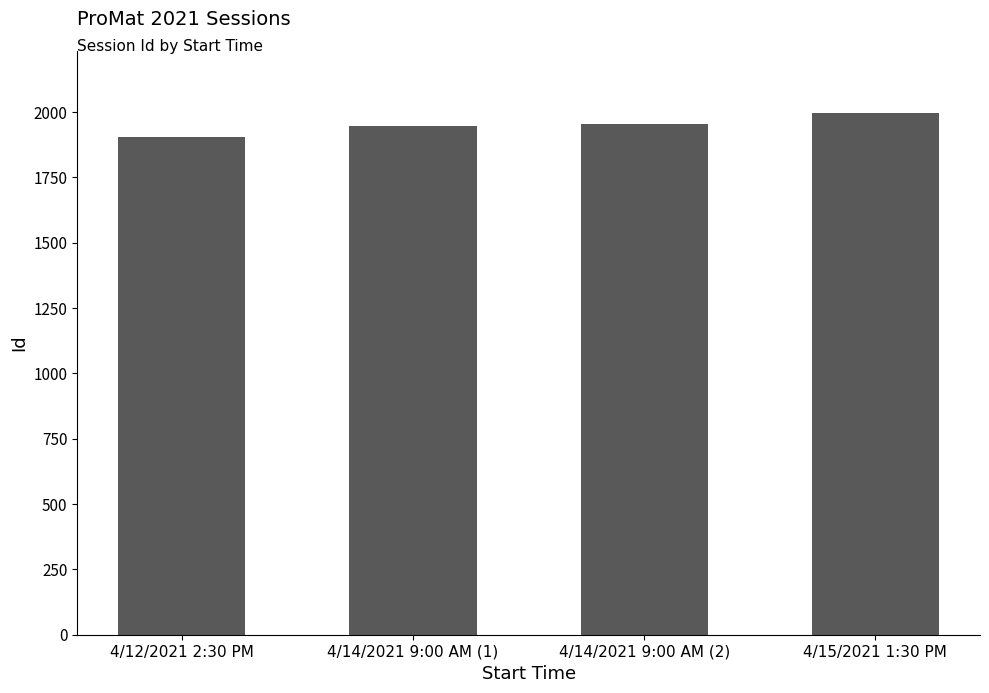

Reading left to right, extract all data points from this chart.

4/12/2021 2:30 PM=1904	4/14/2021 9:00 AM (1)=1946	4/14/2021 9:00 AM (2)=1955	4/15/2021 1:30 PM=1995